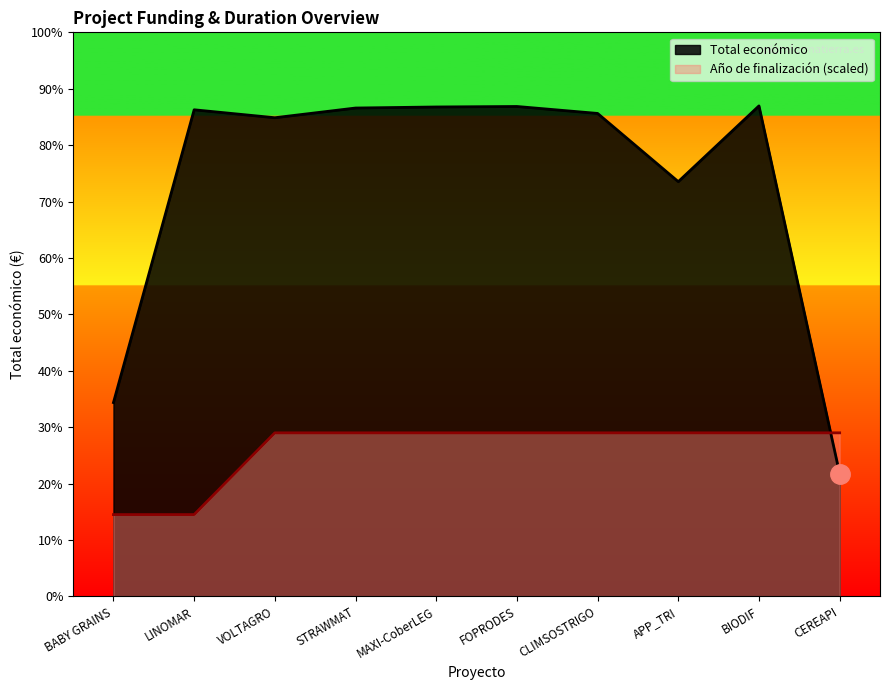

How many distinct data groups are displayed?

2